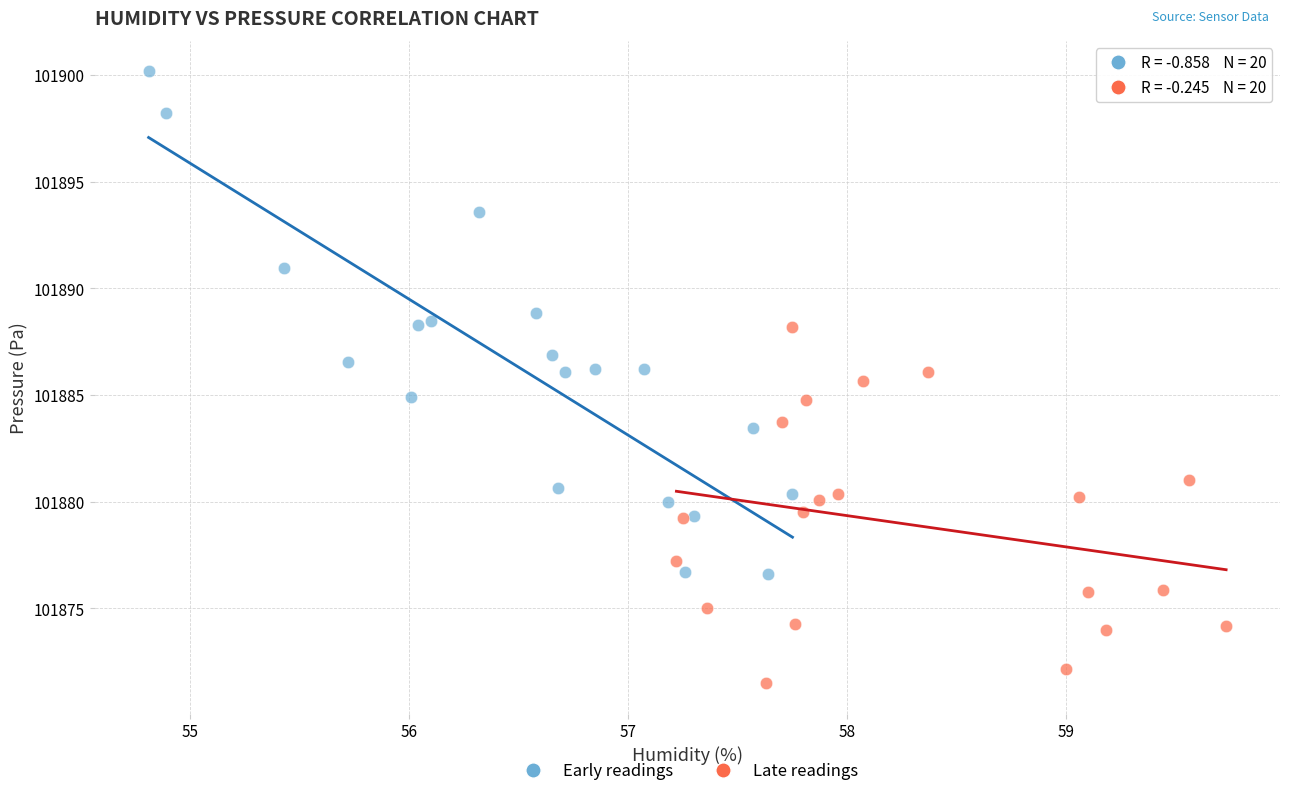

Which series contains the highest Y value?

Early readings